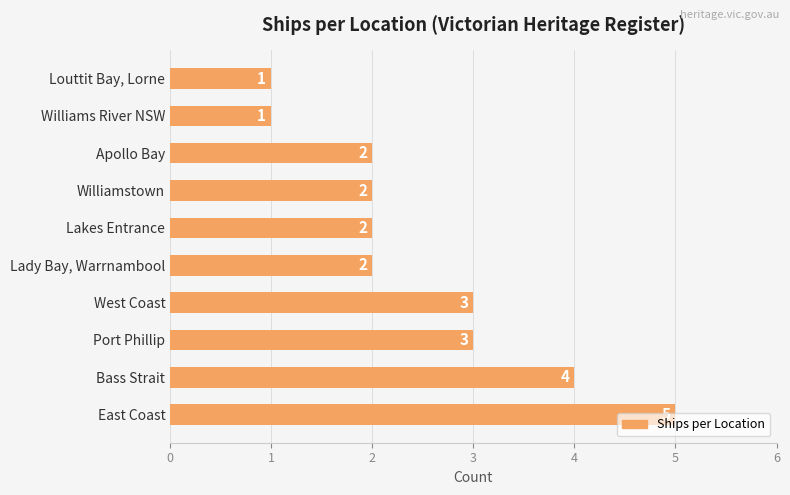

The chart shows a value of 3 at Lakes Entrance. True or false?

False